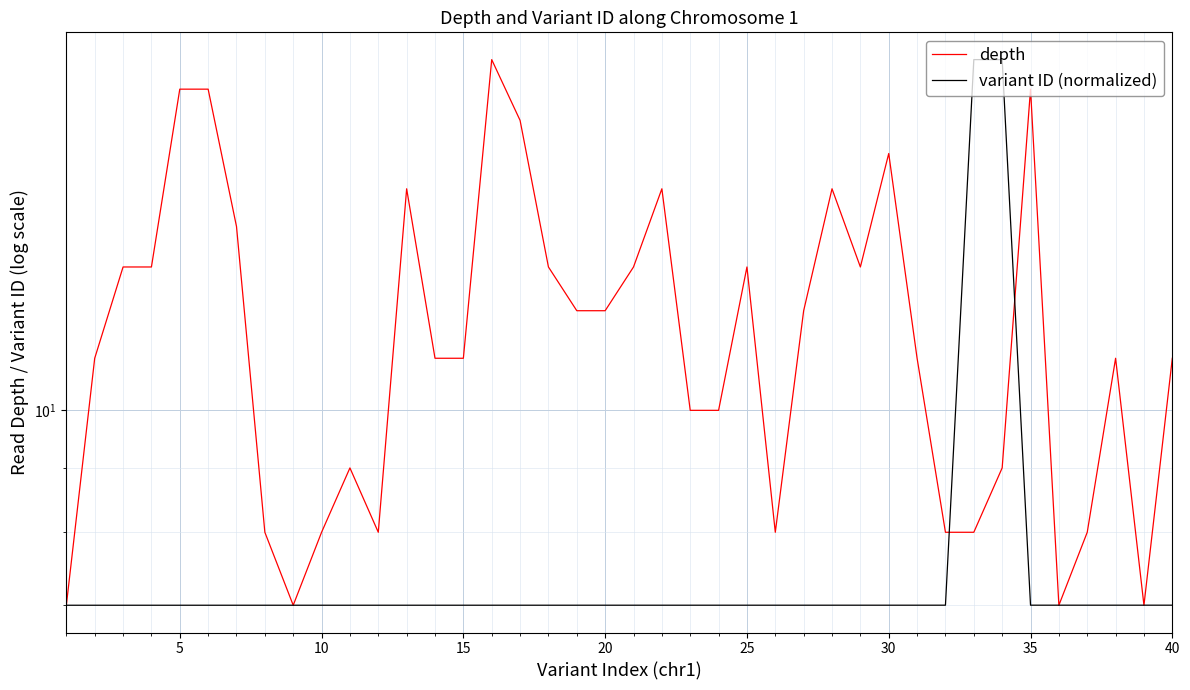

Rank the series by their average value, from highest to lowest.

depth, variant ID (normalized)